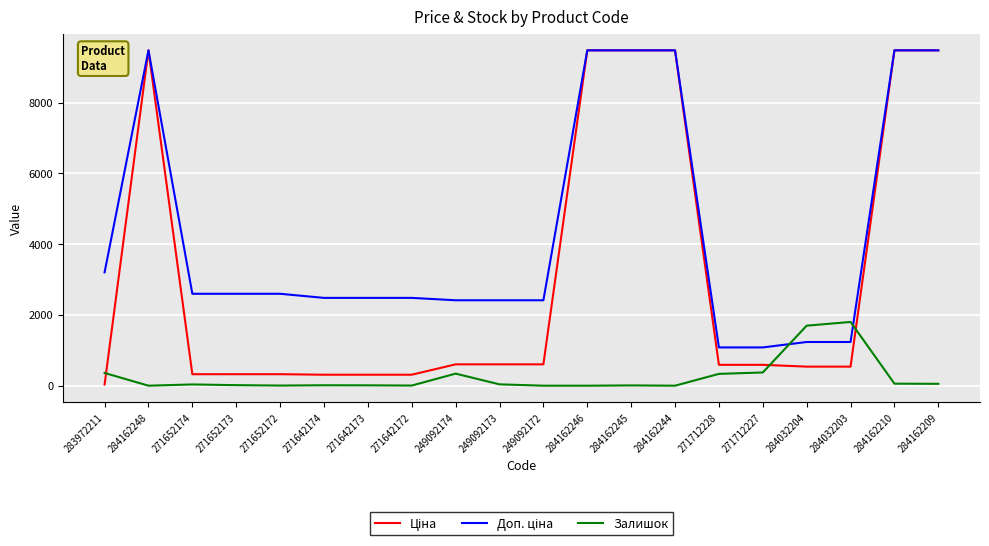

How many lines are shown in the chart?

3